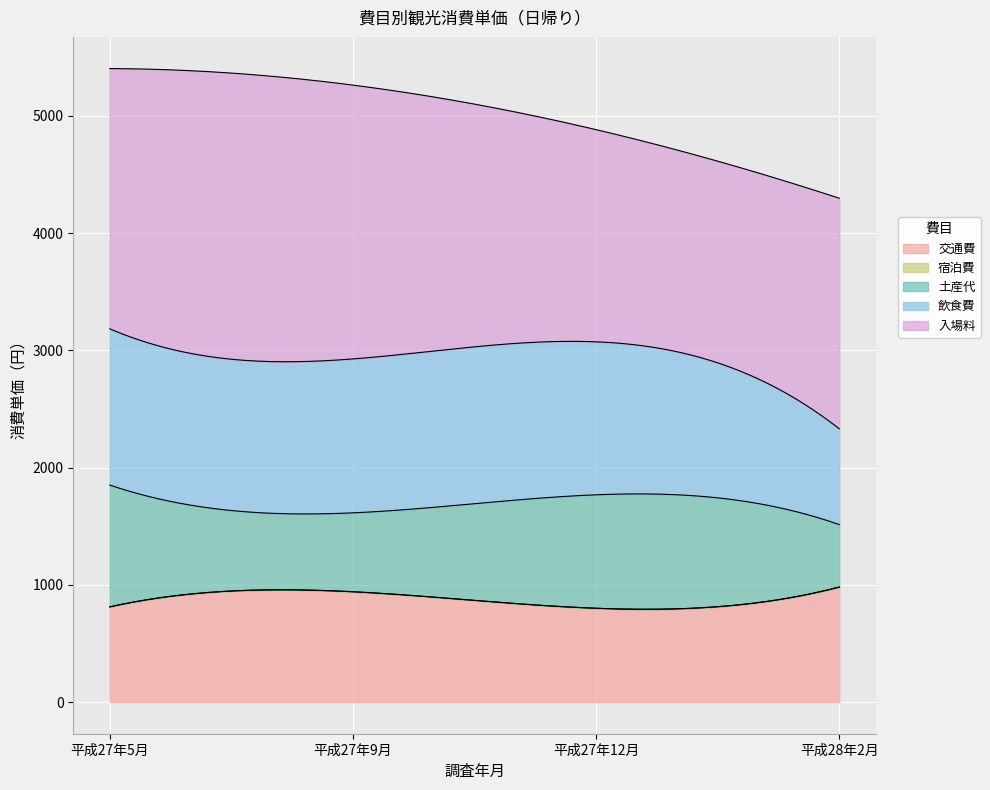

Reading left to right, extract all data points from this chart.

交通費: 812	941	800	981
宿泊費: 0	0	0	0
土産代: 1039	673	968	533
飲食費: 1333	1313	1305	817
入場料: 2220	2336	1810	1967